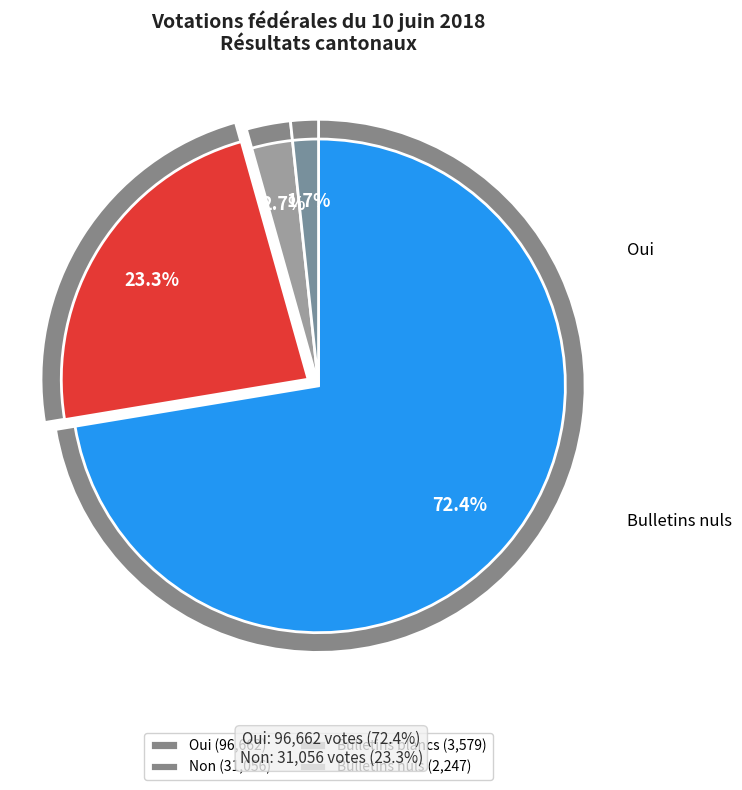

The Non slice represents 30% of the pie. True or false?

False